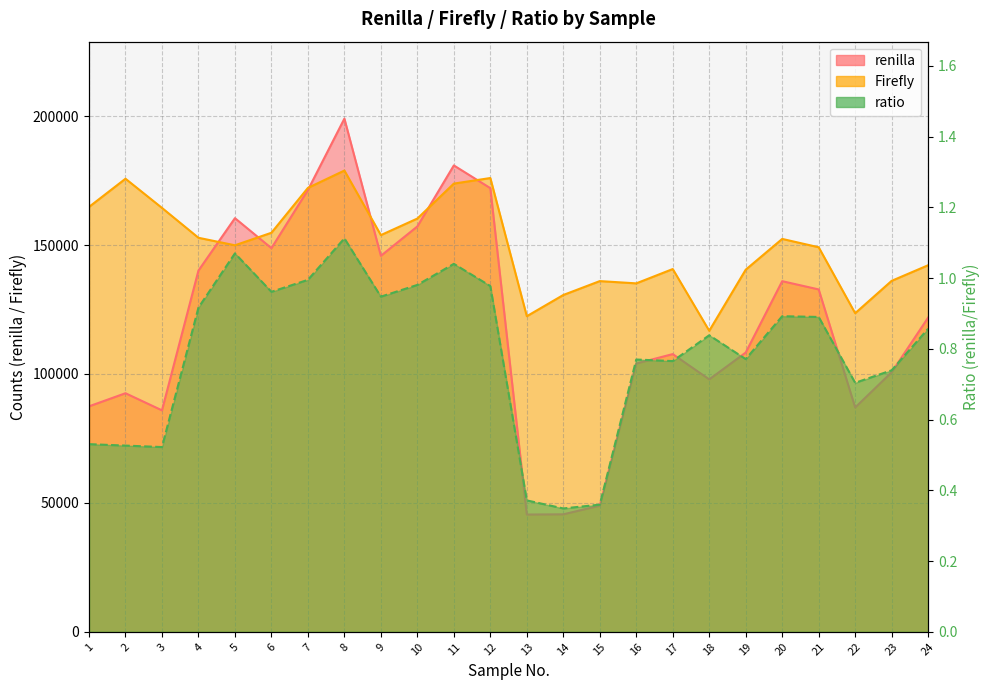

Reading left to right, list all the values displayed in this chart.

renilla: 87444.0	92527.0	85887.0	140100.0	160419.0	148790.0	171339.0	199016.0	145817.0	157215.0	180871.0	172063.0	45479.0	45566.0	48912.0	104047.0	107703.0	97895.0	108304.0	135981.0	132782.0	87002.0	100658.0	121850.0
Firefly: 164779.0	175714.0	164398.0	152814.0	149904.0	154759.0	172156.0	178888.0	153855.0	160274.0	173827.0	175984.0	122390.0	130625.0	136014.0	135134.0	140687.0	116744.0	140440.0	152372.0	149139.0	123560.0	136112.0	142167.0
ratio: 0.5	0.5	0.5	0.9	1.1	1.0	1.0	1.1	0.9	1.0	1.0	1.0	0.4	0.3	0.4	0.8	0.8	0.8	0.8	0.9	0.9	0.7	0.7	0.9